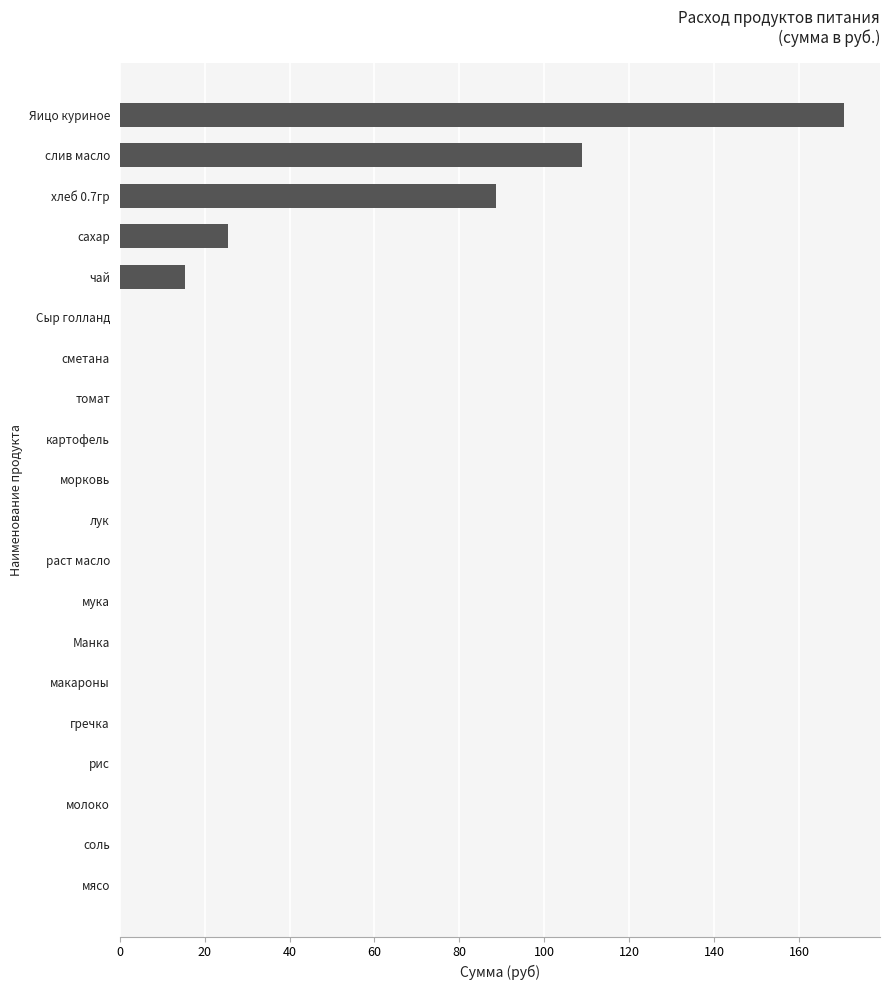

What is the sum of all values?

409.0